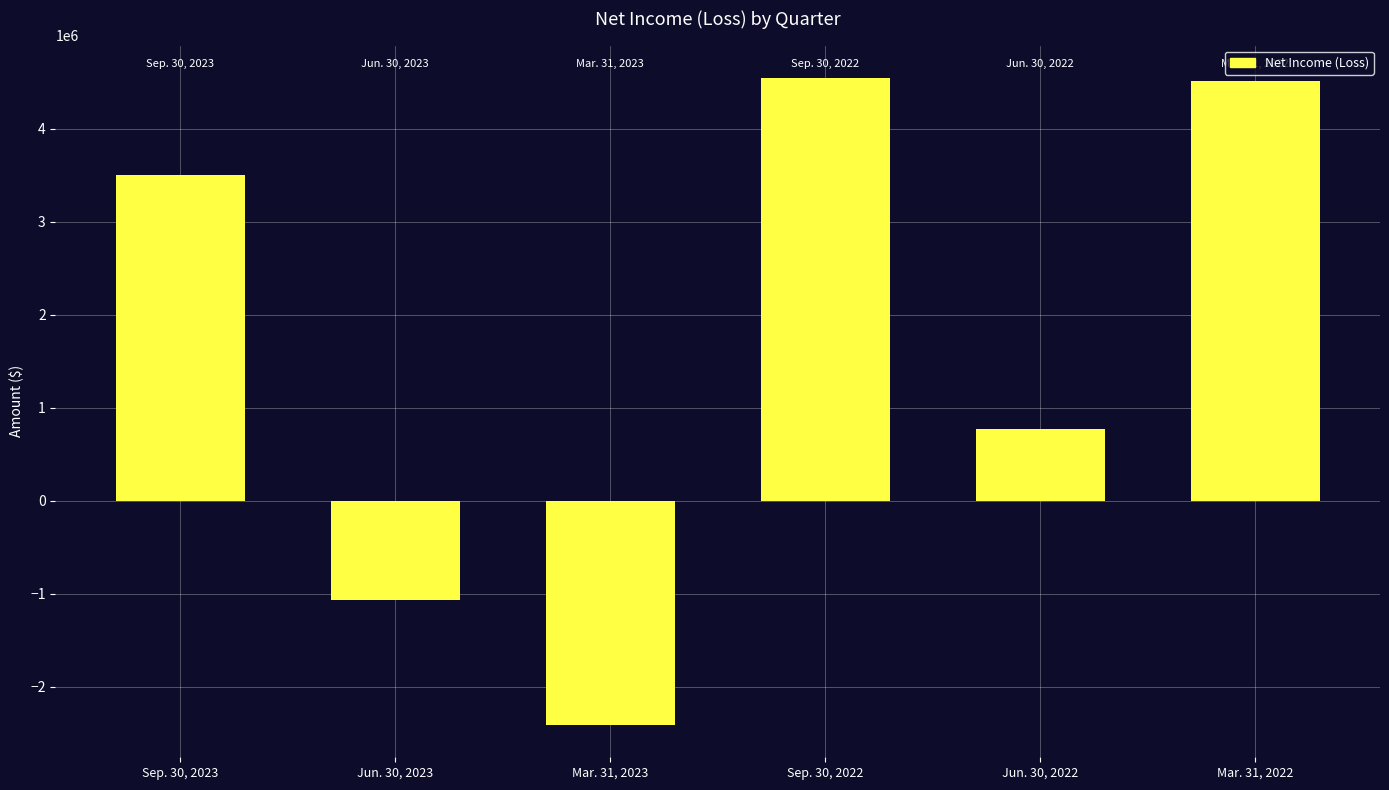

Where is the data nearest to the value 1067522?

Jun. 30, 2022